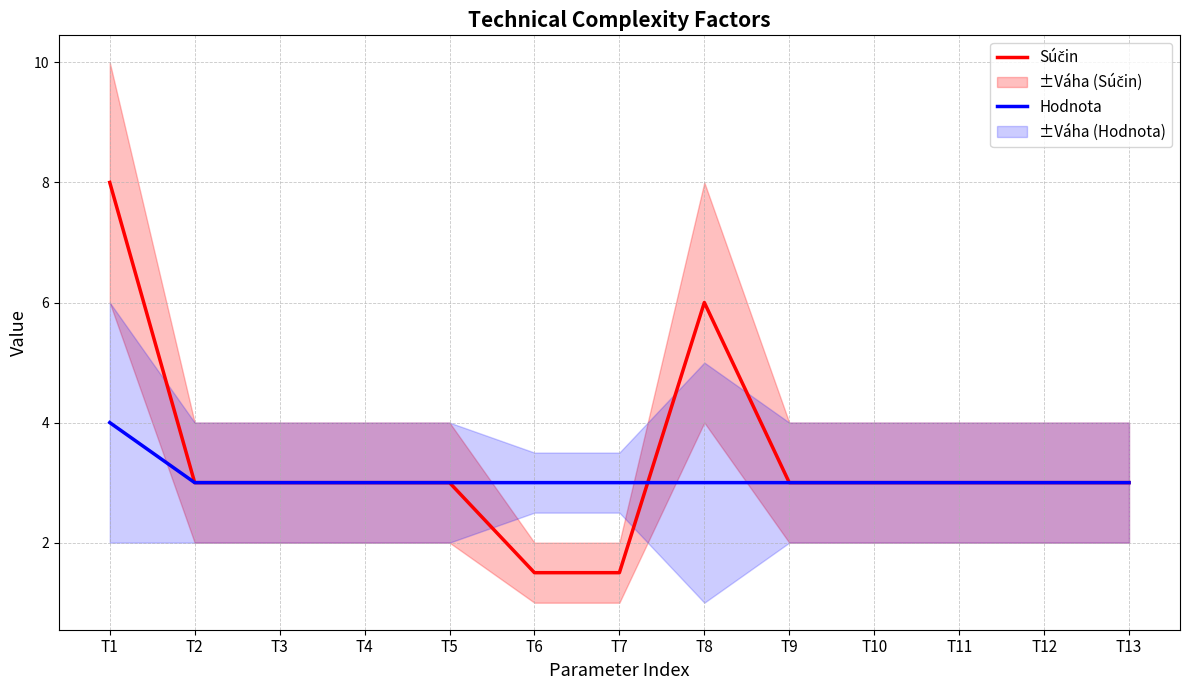

Where is Súčin nearest to the value 4?

T2